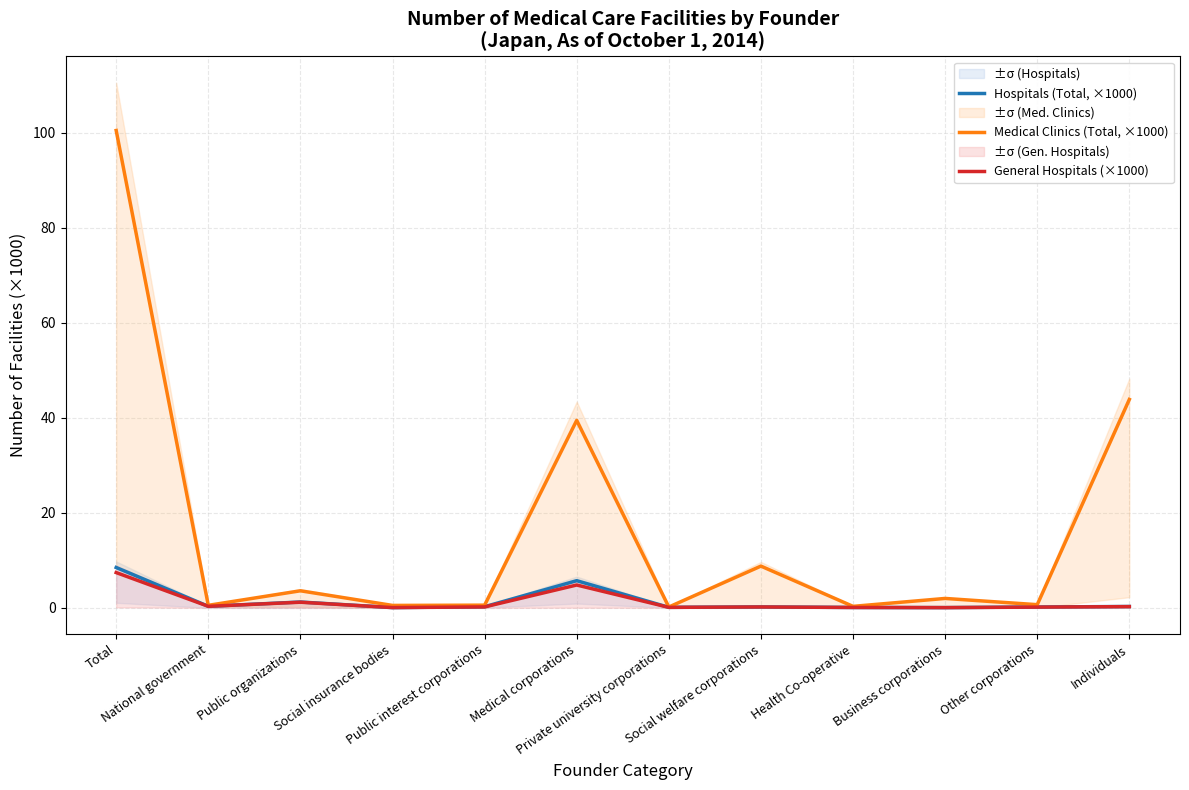

What is the smallest value displayed?

0.1